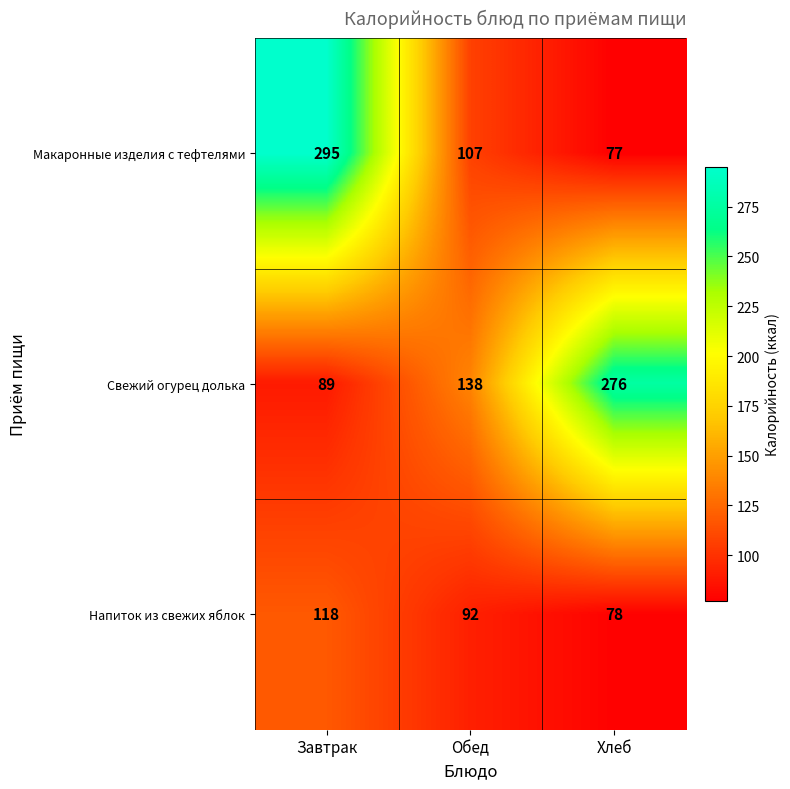

At Обед, list the series in order from smallest to largest.

Напиток из свежих яблок, Макаронные изделия с тефтелями, Свежий огурец долька